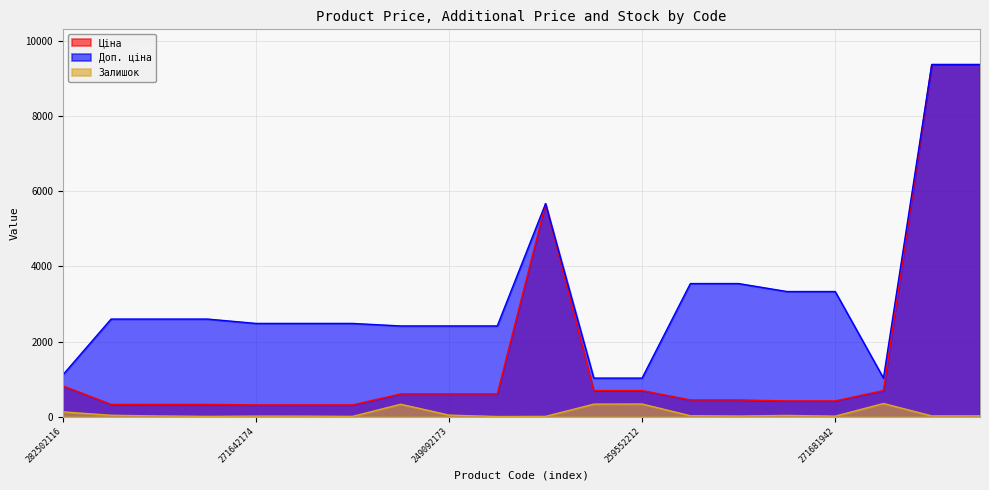

Which category has the lowest value across all series?

249092172